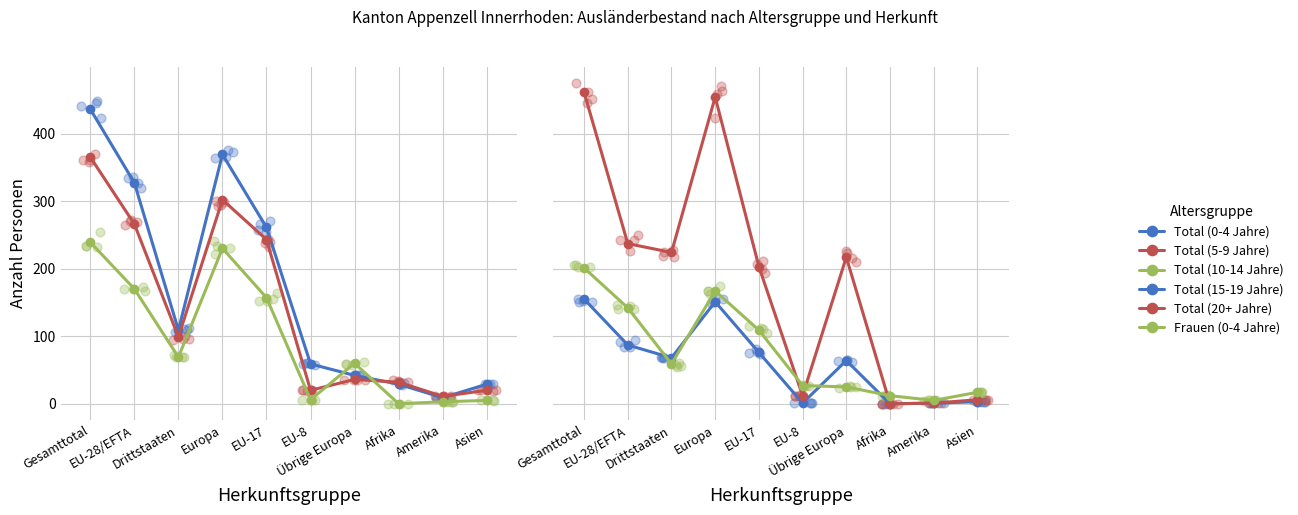

Which series has the largest total across all categories?

Total (20+ Jahre)